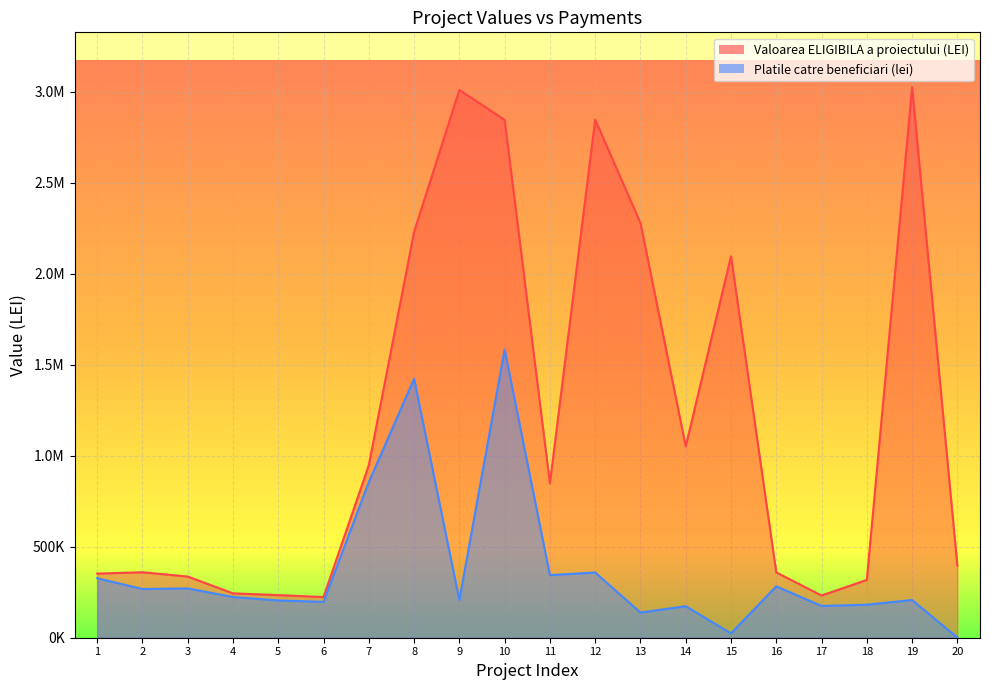

The Platile catre beneficiari (lei) series shows 271156.6 at 3. True or false?

True